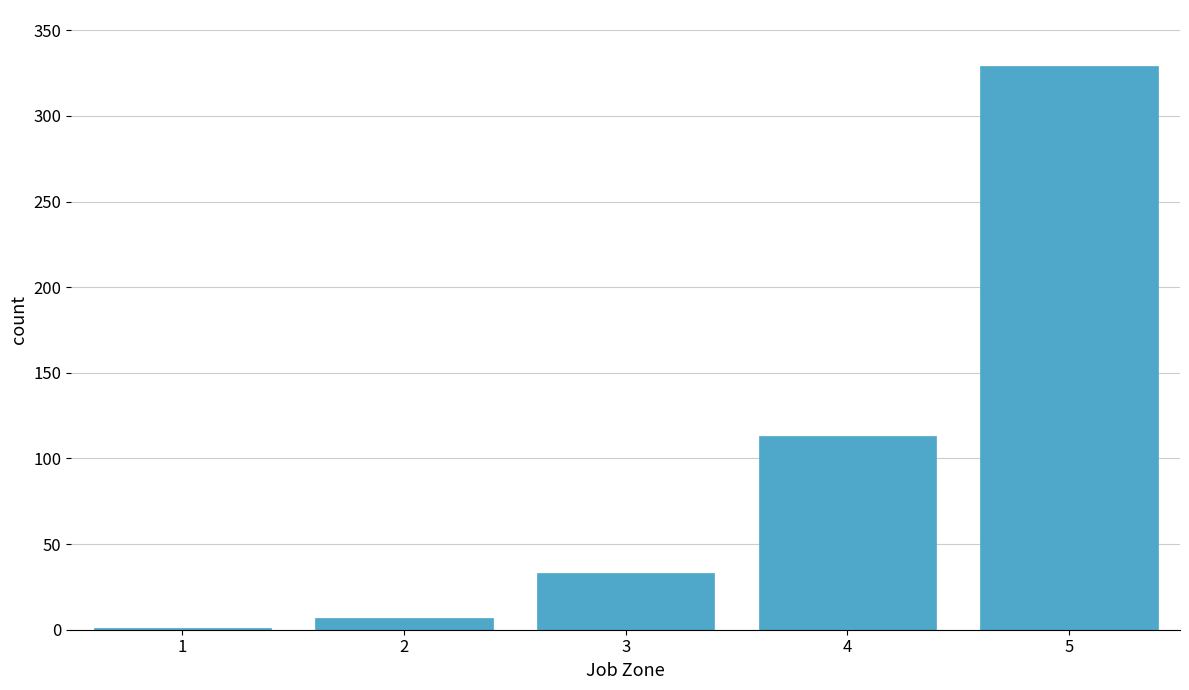

Reading left to right, transcribe all the data shown in this chart.

1=1	2=7	3=33	4=113	5=329